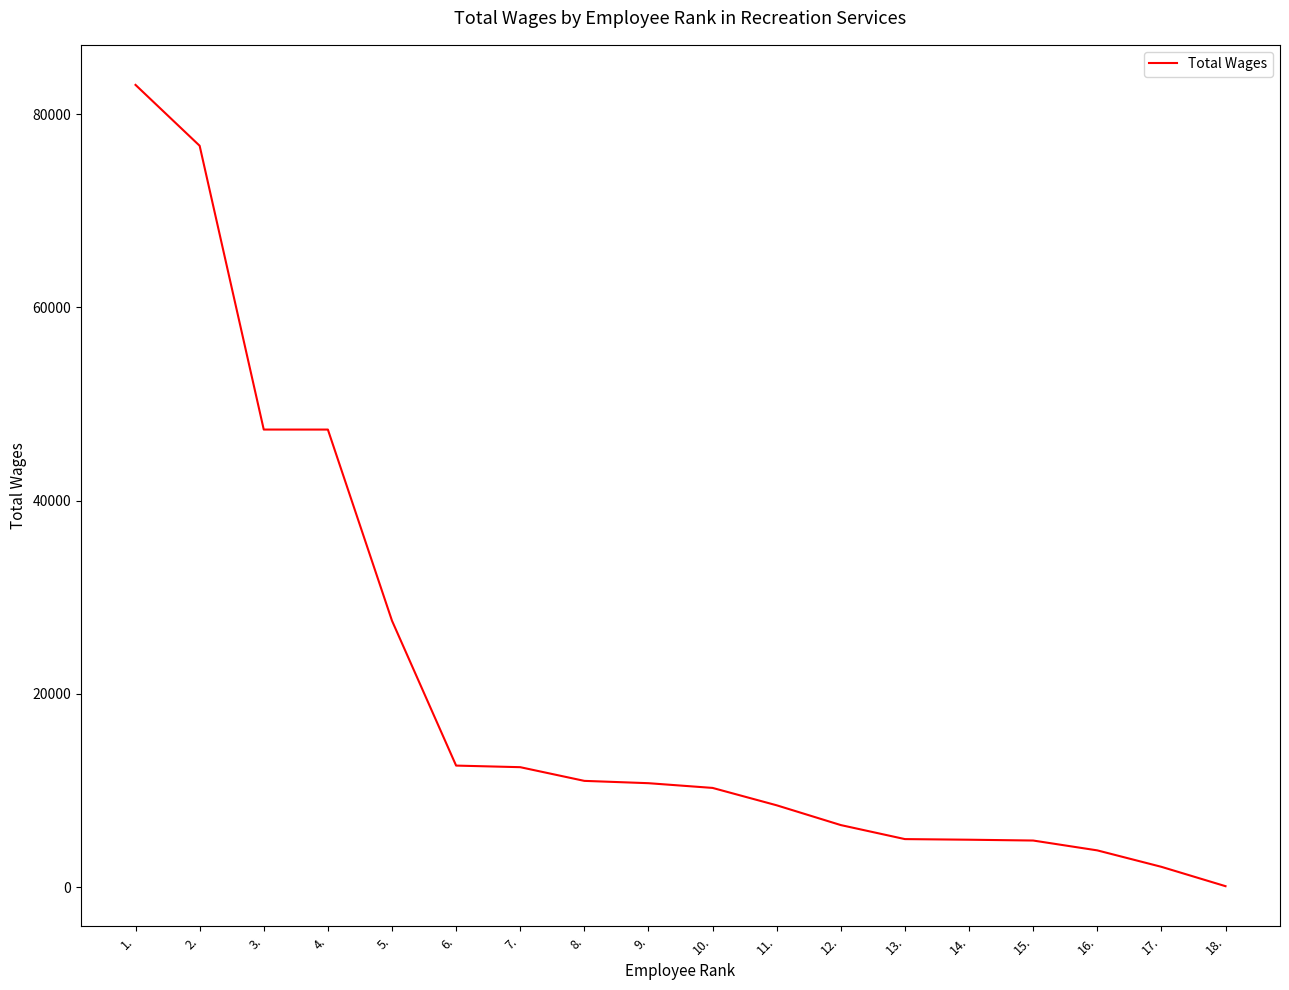

Is it true that the value at 1. is 83013?

True